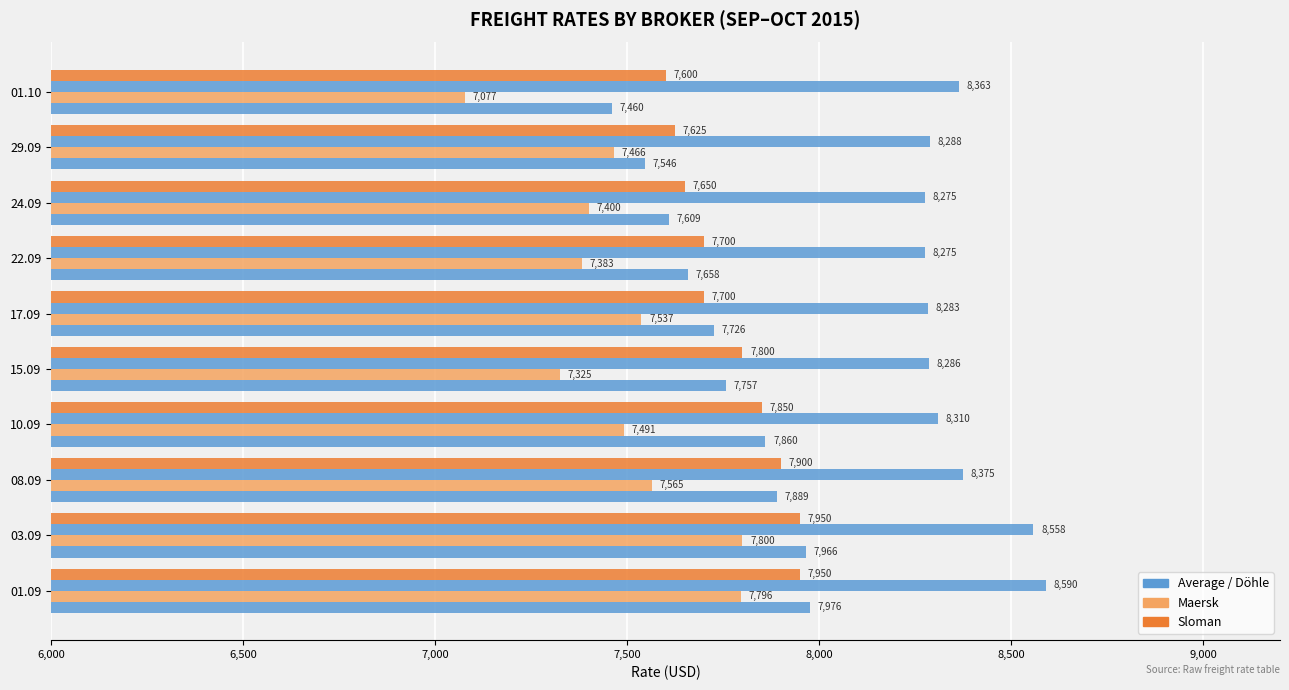

Count the number of categories in the chart.

10